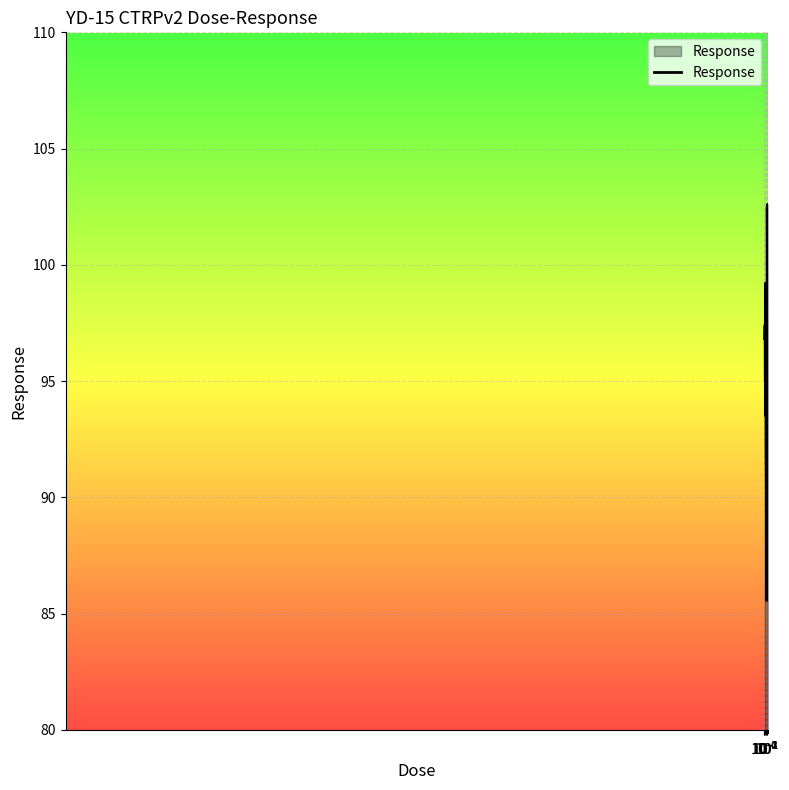

Count the number of values greater than 96.

9